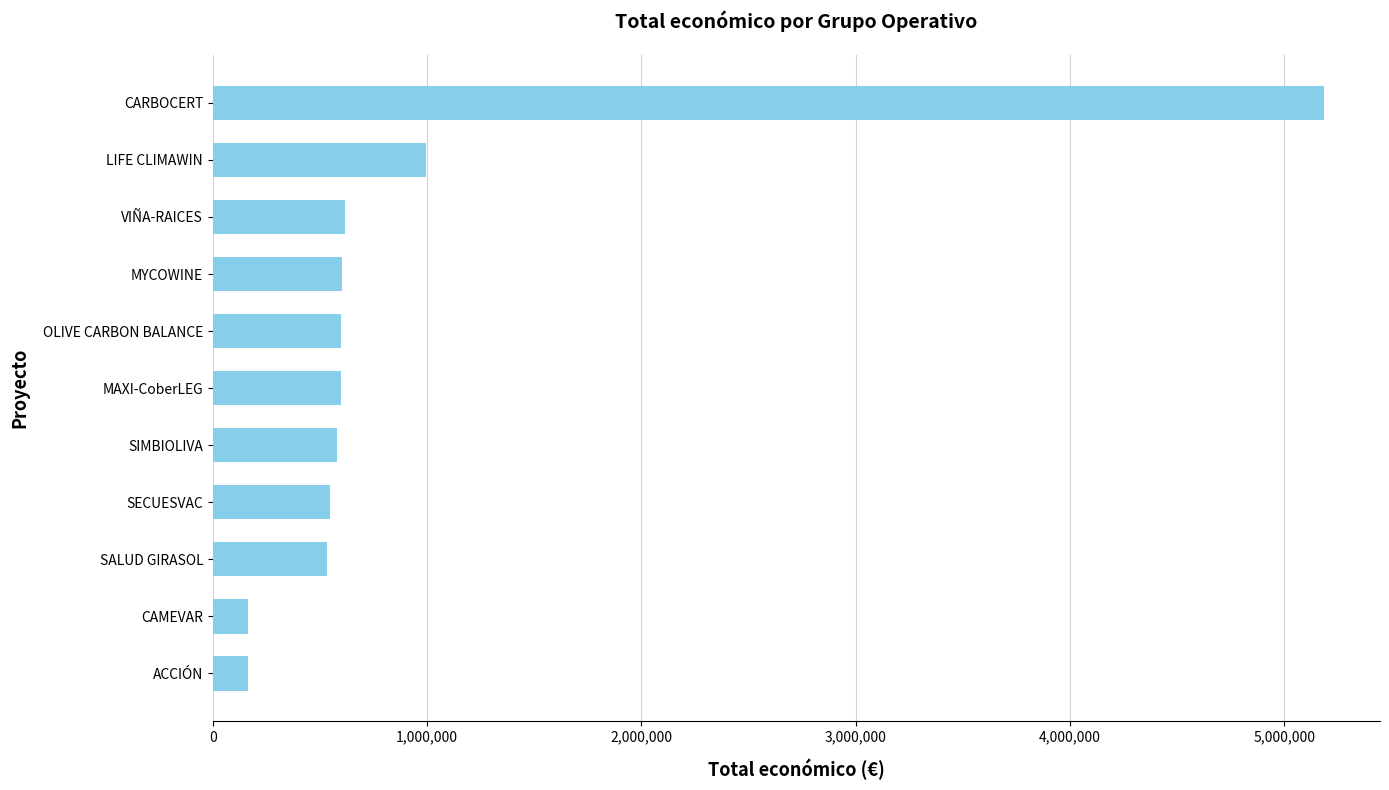

The chart shows a value of 164925 at ACCIÓN. True or false?

True